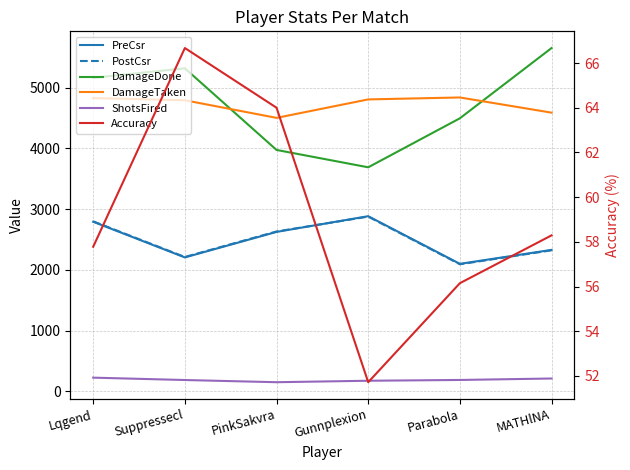

What is the value of the ShotsFired point at the 2nd from the left?

186.0